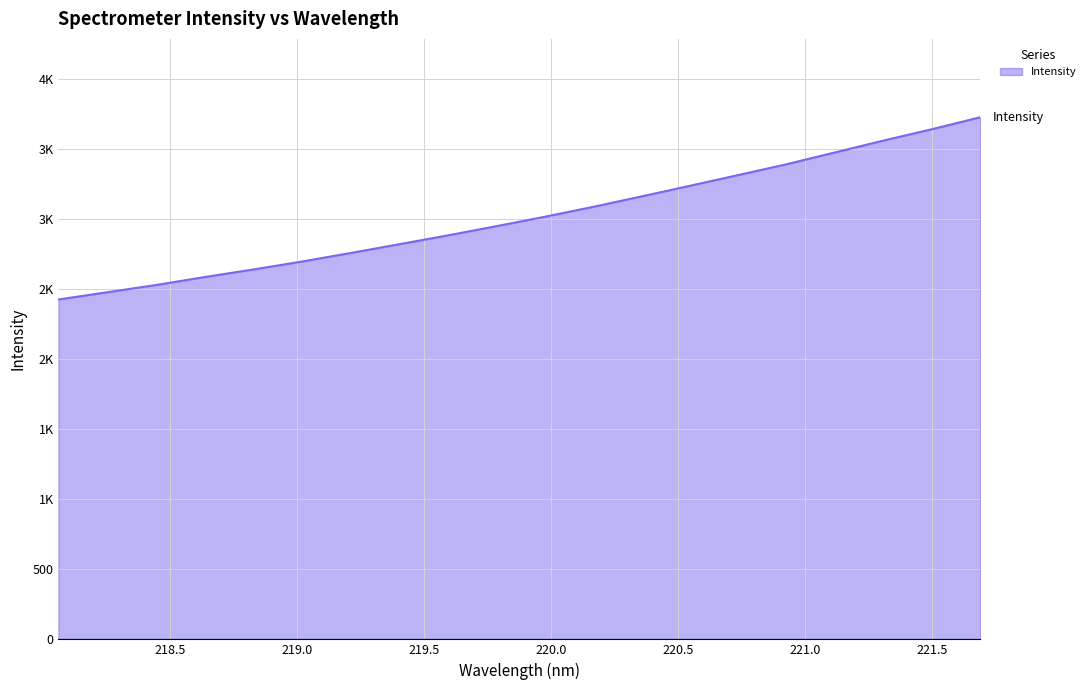

Reading right to left, list all the values displayed in this chart.

3725.7	3640.0	3558.9	3474.2	3389.9	3312.4	3235.4	3159.4	3084.9	3014.0	2946.8	2881.1	2818.2	2755.6	2694.9	2638.5	2584.5	2527.9	2476.5	2425.2